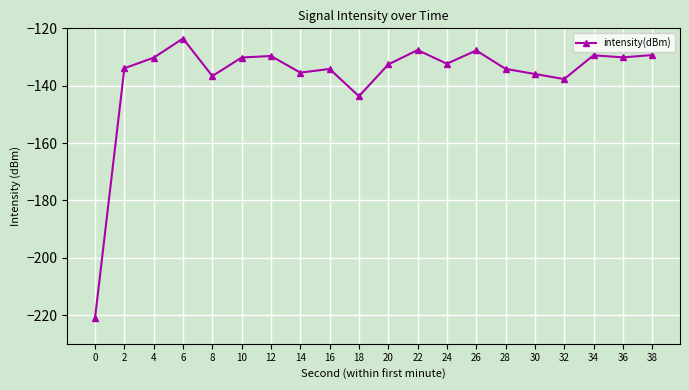

Count the number of values greater than -132.

9